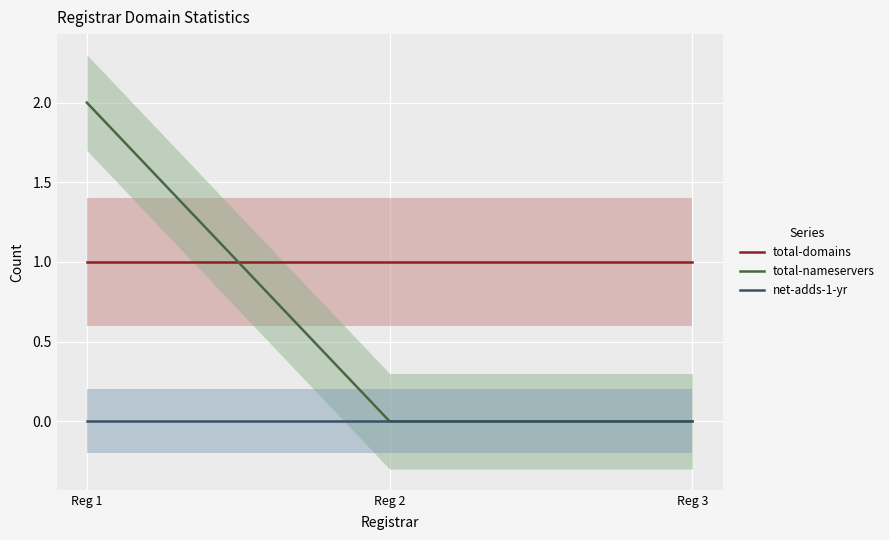

Which has a higher value, Reg 1 or Reg 3?

Reg 1